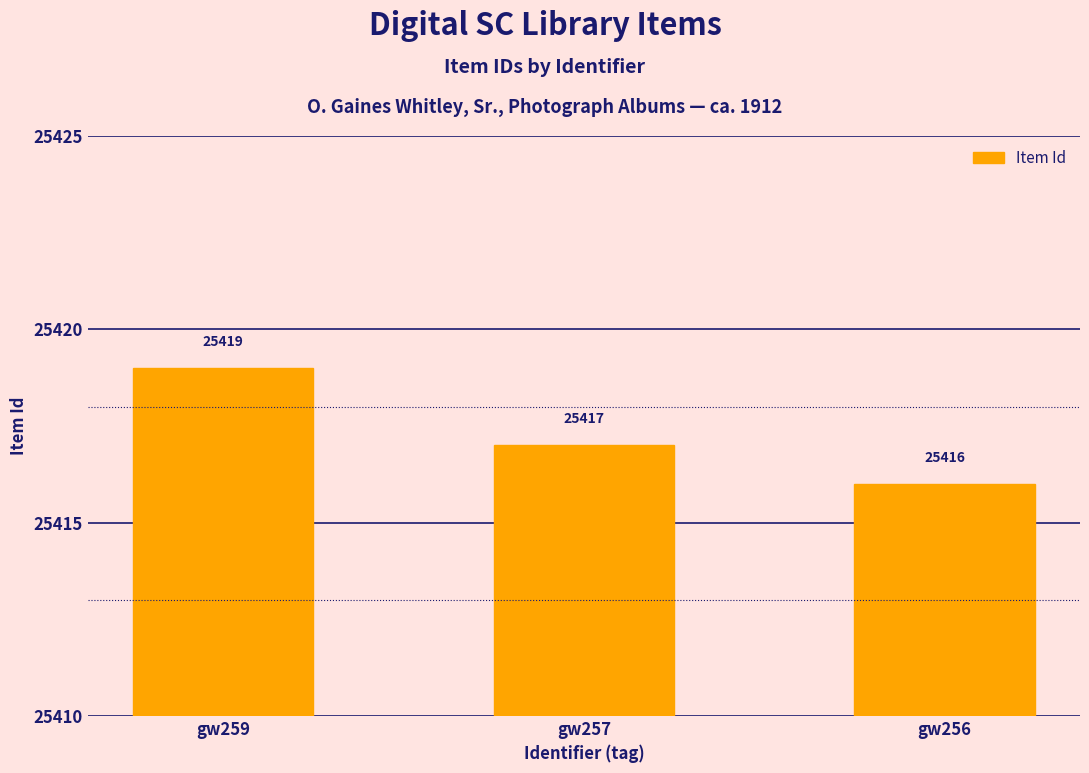

Rank the categories by value from lowest to highest.

gw256, gw257, gw259